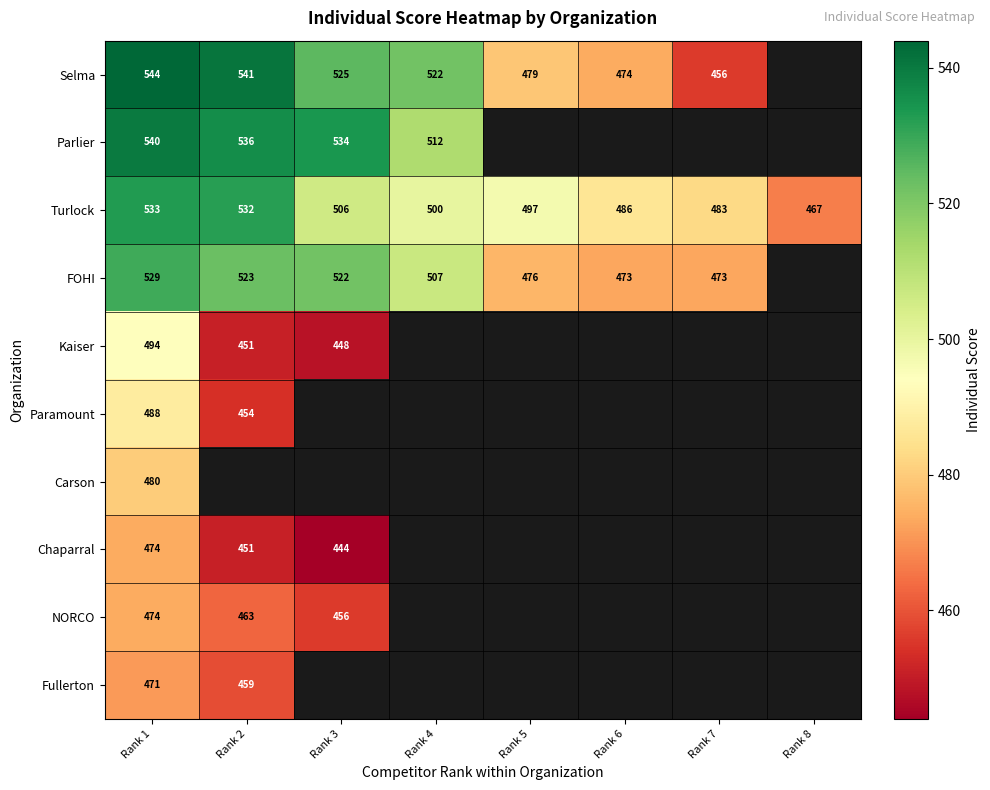

Count the number of categories in the chart.

8